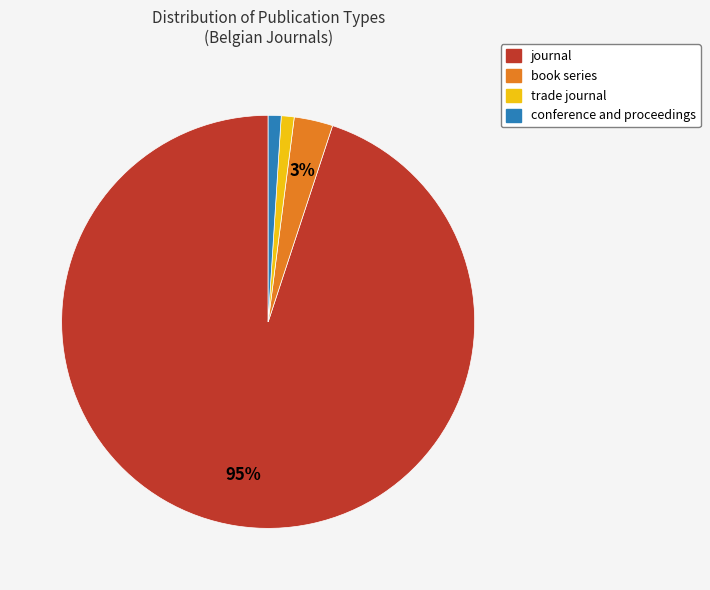

Which has a higher value, journal or conference and proceedings?

journal